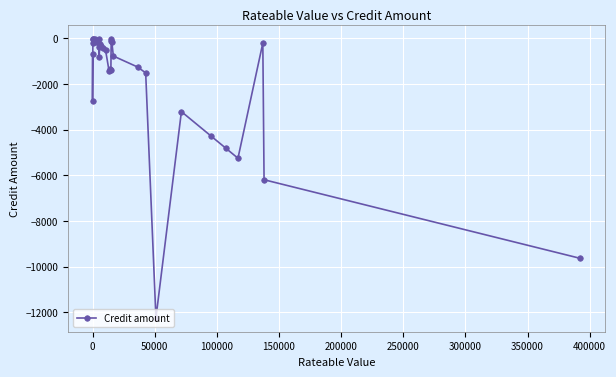

How many interior local peaks (higher than both neighbors) does the data have?

8